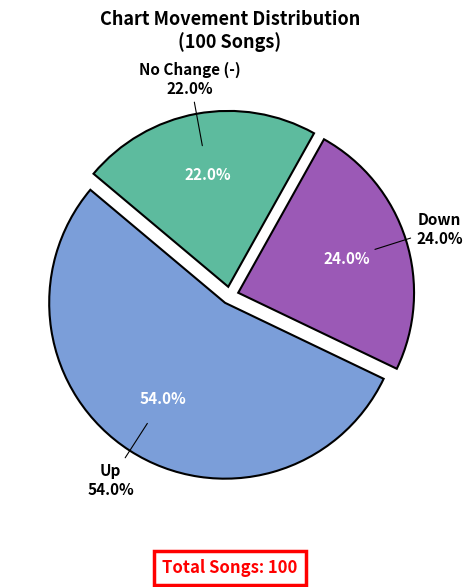

Is it true that - is 22% of the pie?

True